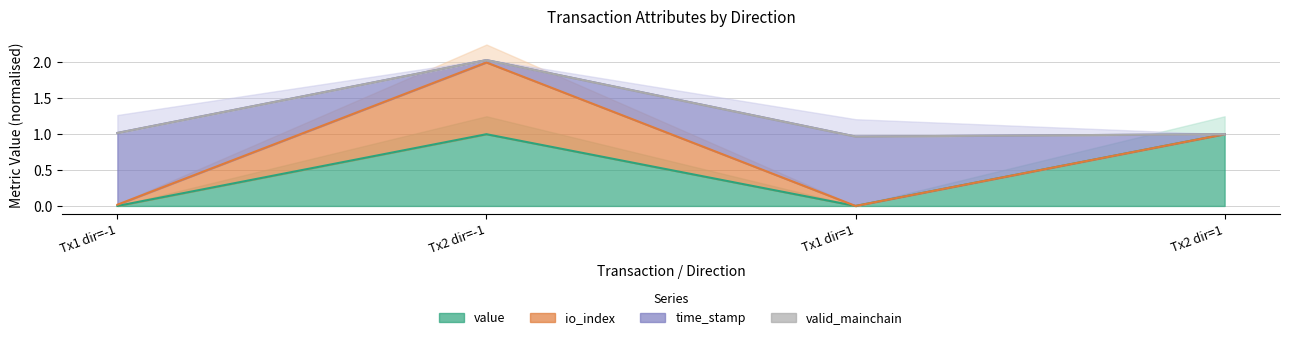

True or false: io_index and value cross at least once.

False